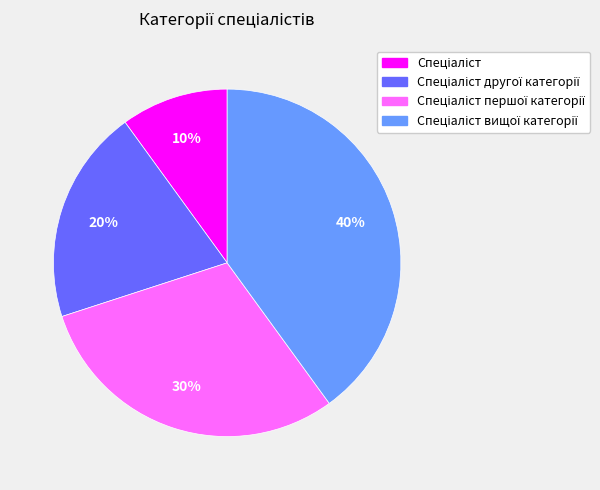

How many segments does this pie chart have?

4